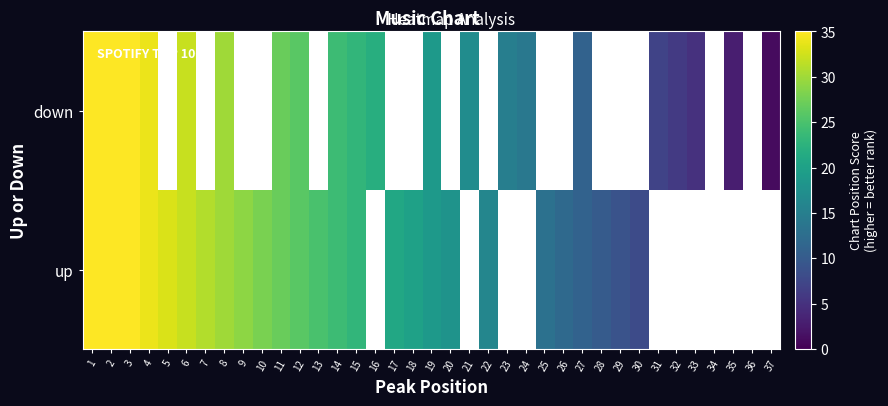

Where is up nearest to the value 22?

15